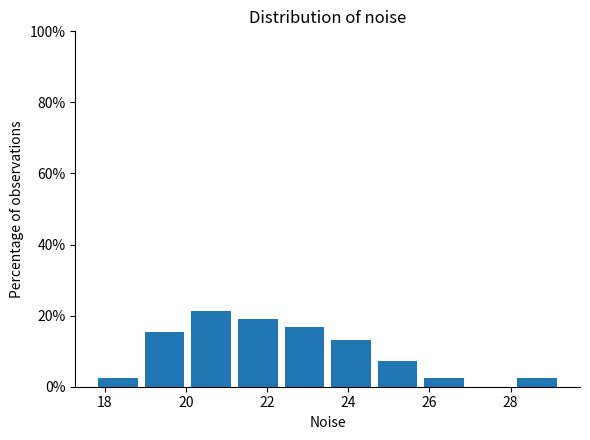

Over which range of the x-axis is the bar tallest?

20.0 to 21.2